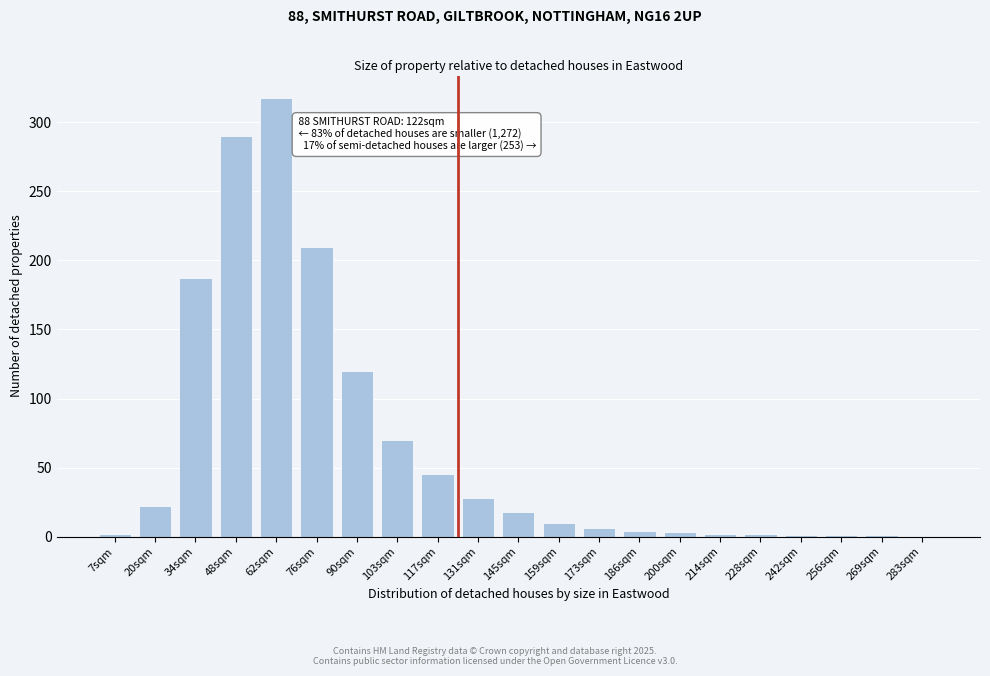

What is the change in value from 90sqm to 145sqm?

-102